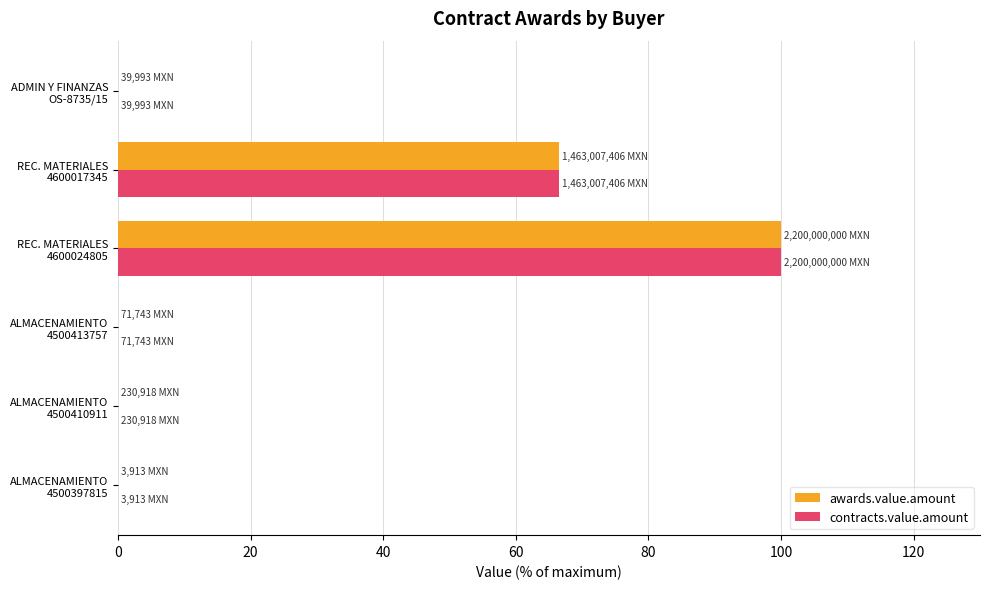

What is the maximum value shown in the chart?

100.0